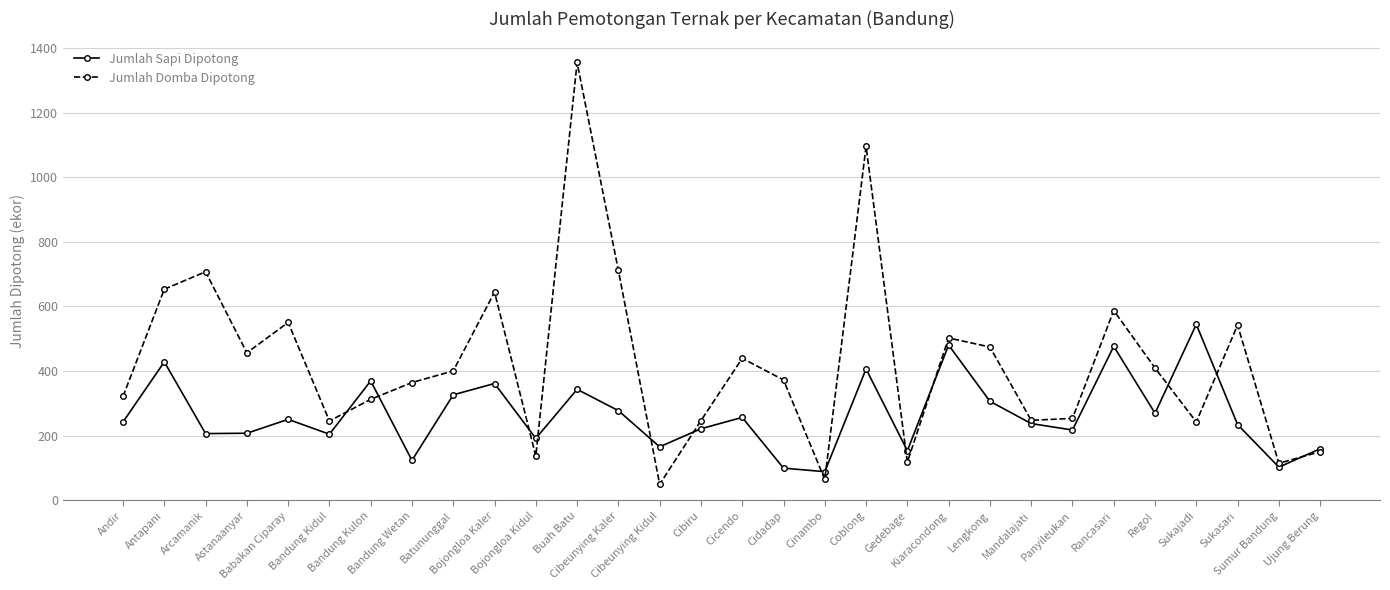

What is the value of the Jumlah Domba Dipotong point at the 8th from the left?

364